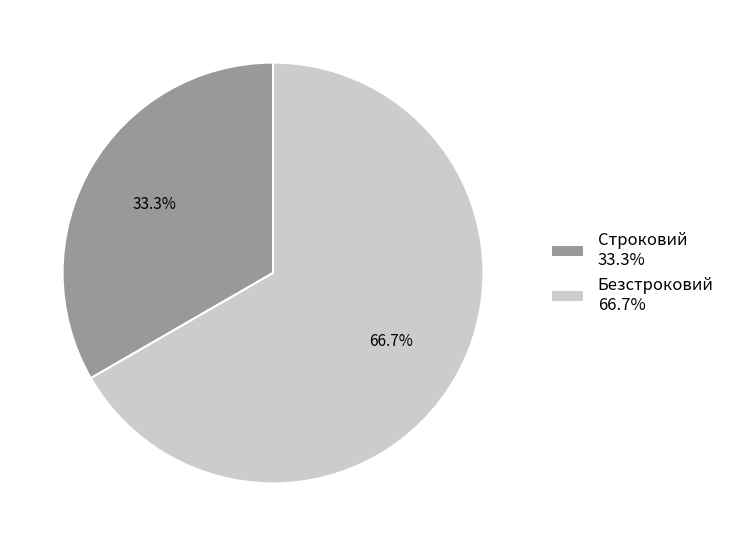

Does Строковий represent more than half of the total?

No